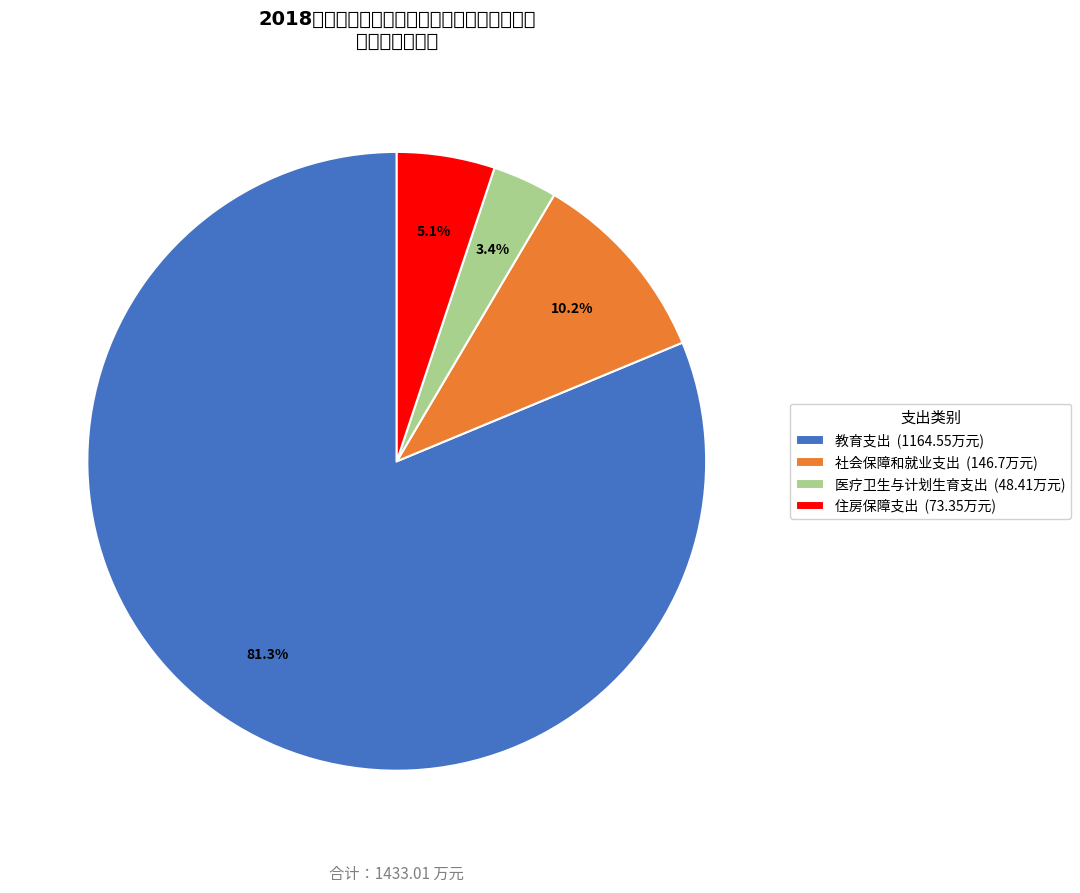

How many slices are in this pie chart?

4